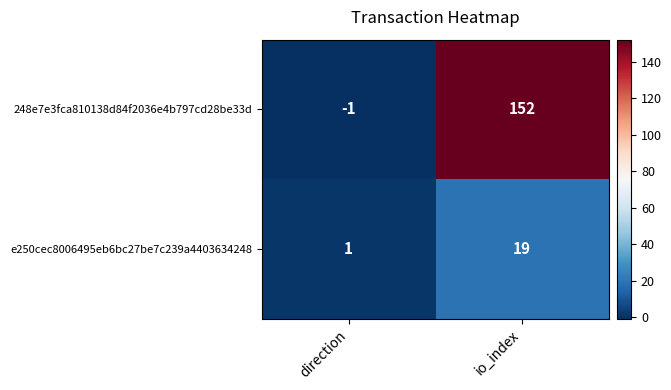

Is it true that e250cec8006495eb6bc27be7c239a4403634248 equals 26 at io_index?

False